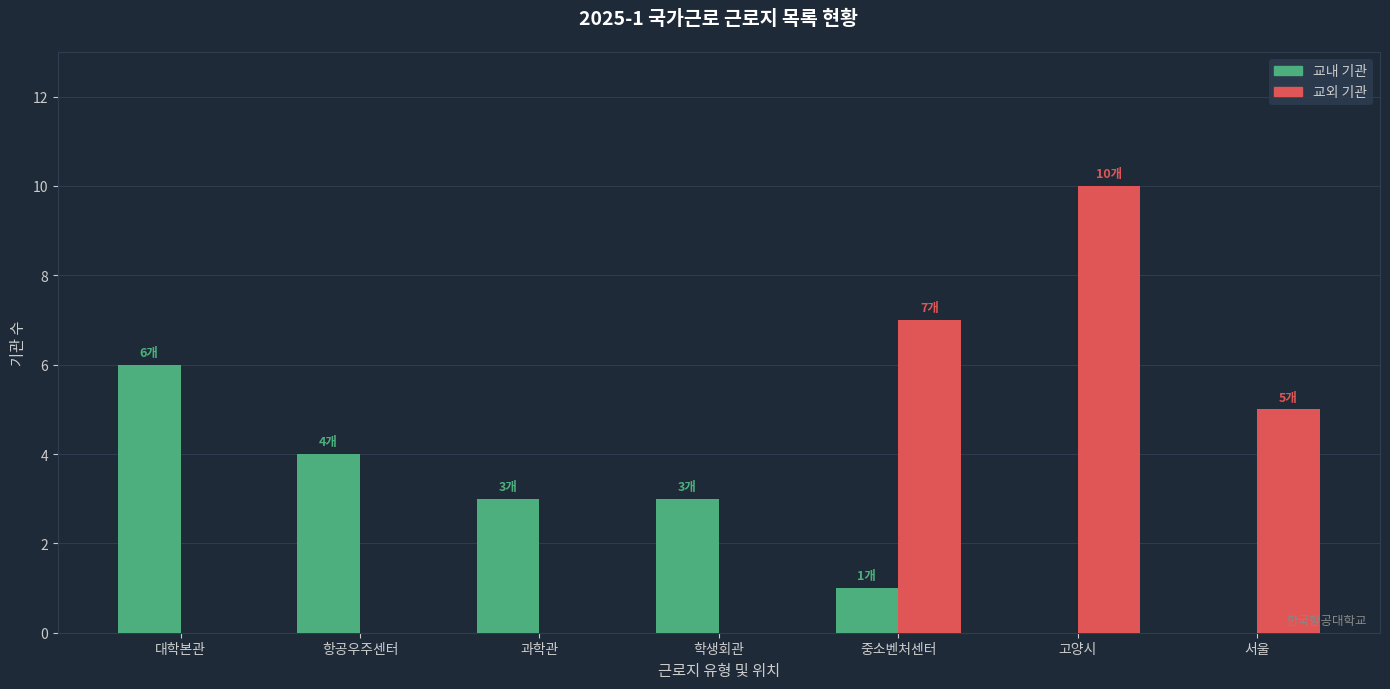

Which label corresponds to the largest value in the chart?

고양시